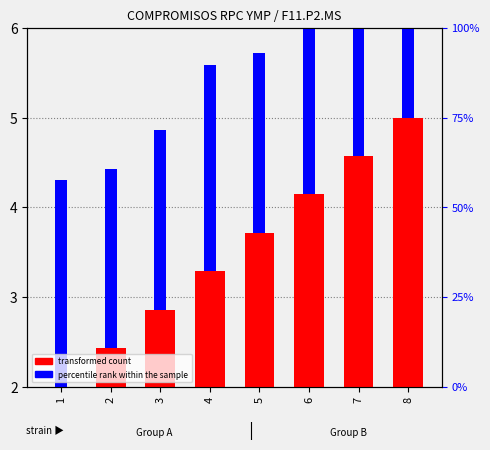

Reading left to right, extract all data points from this chart.

transformed count: 1=2.0	2=2.4	3=2.9	4=3.3	5=3.7	6=4.1	7=4.6	8=5.0
percentile rank within the sample: 1=2.3	2=2.0	3=2.0	4=2.3	5=2.0	6=2.0	7=2.3	8=2.0